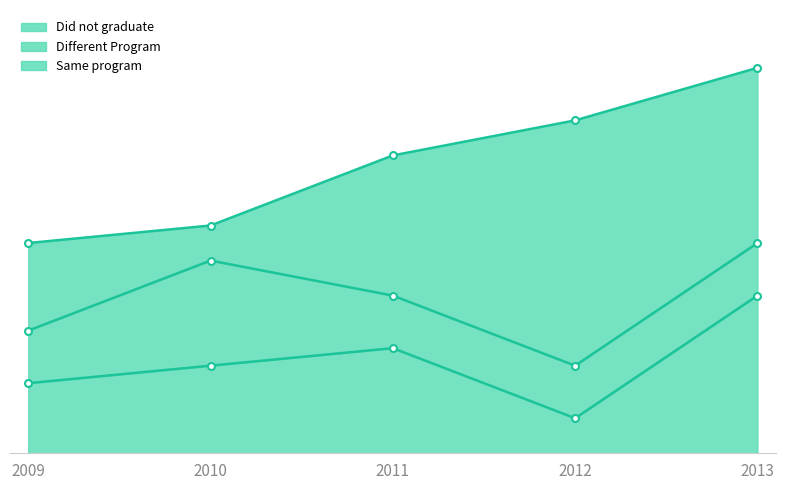

Which series has the largest total across all categories?

Same program